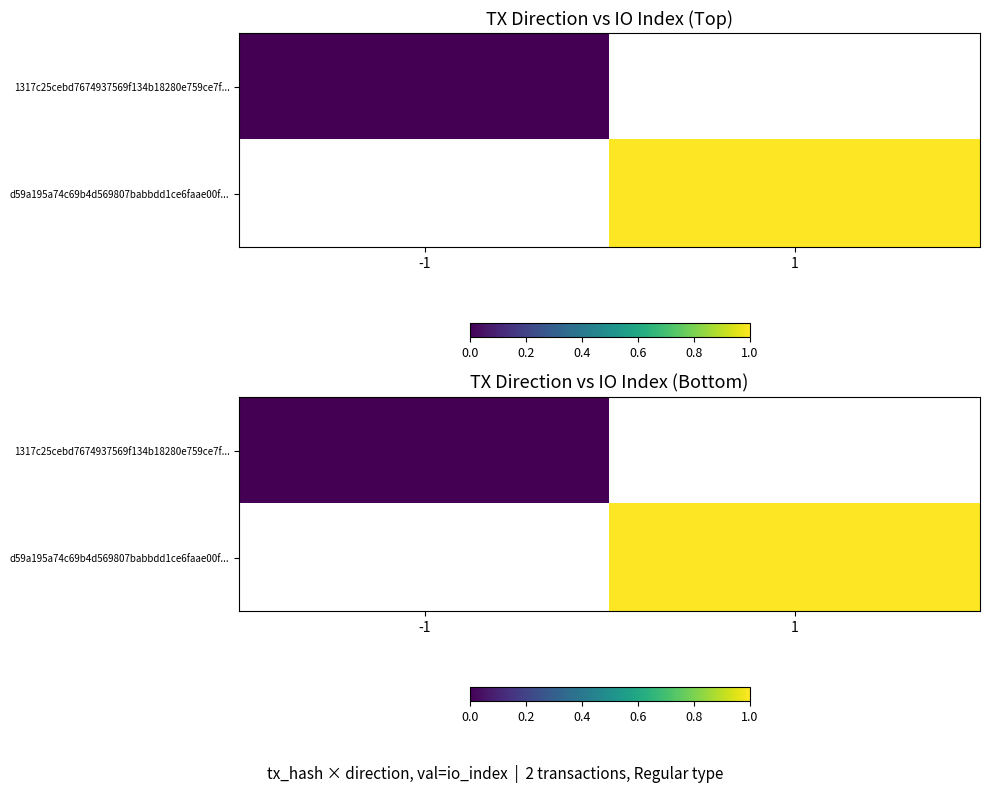

The value of d59a195a74c69b4d569807babbdd1ce6faae00f... at 1 is 1.6. True or false?

False